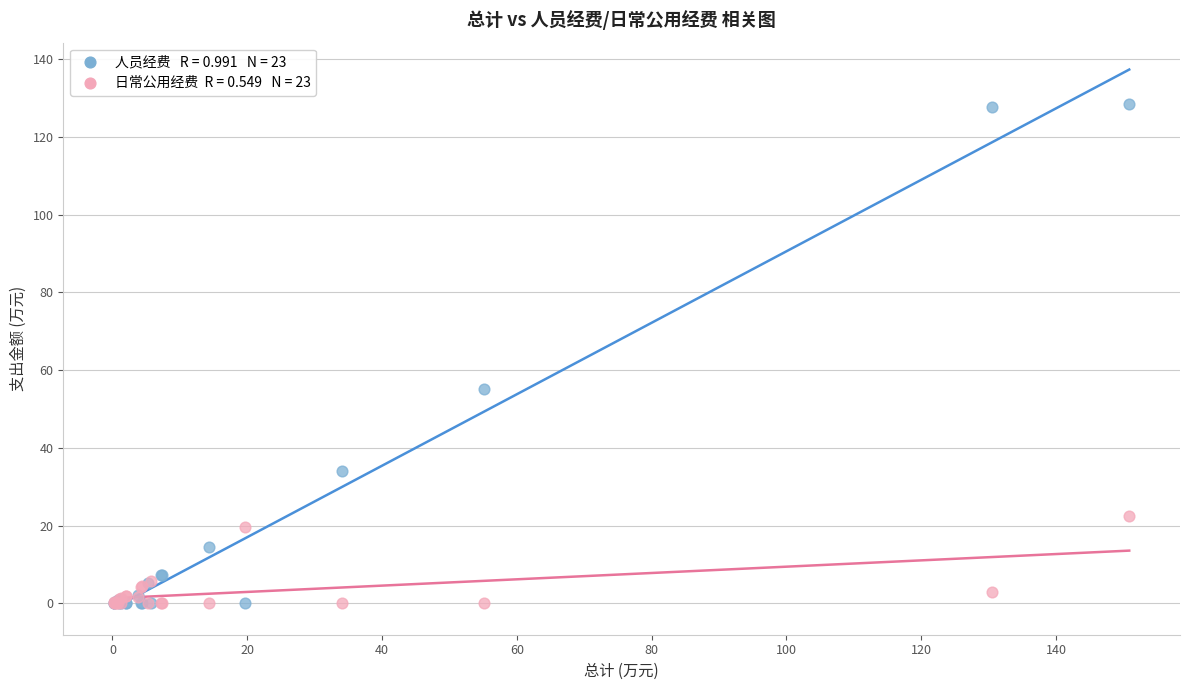

Across all series, what Y value is closest to 64?

55.1